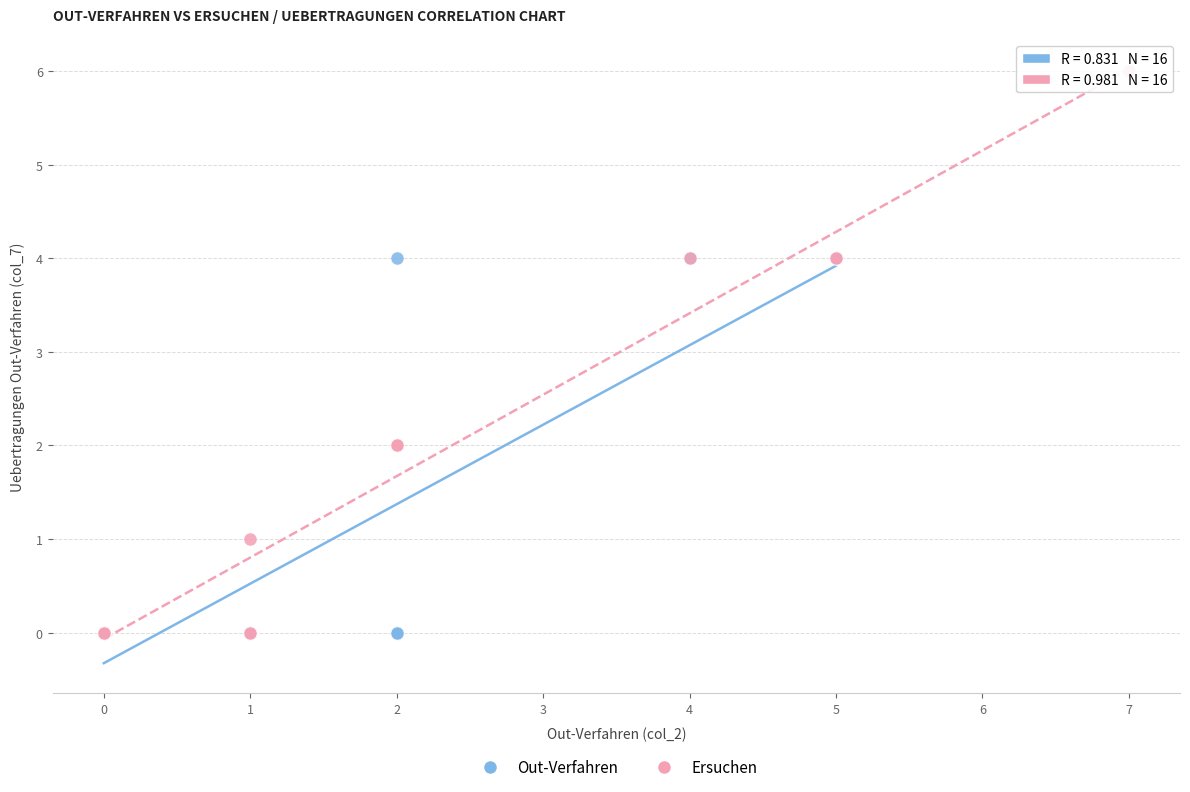

Which series has the largest Y range (max minus min)?

Ersuchen